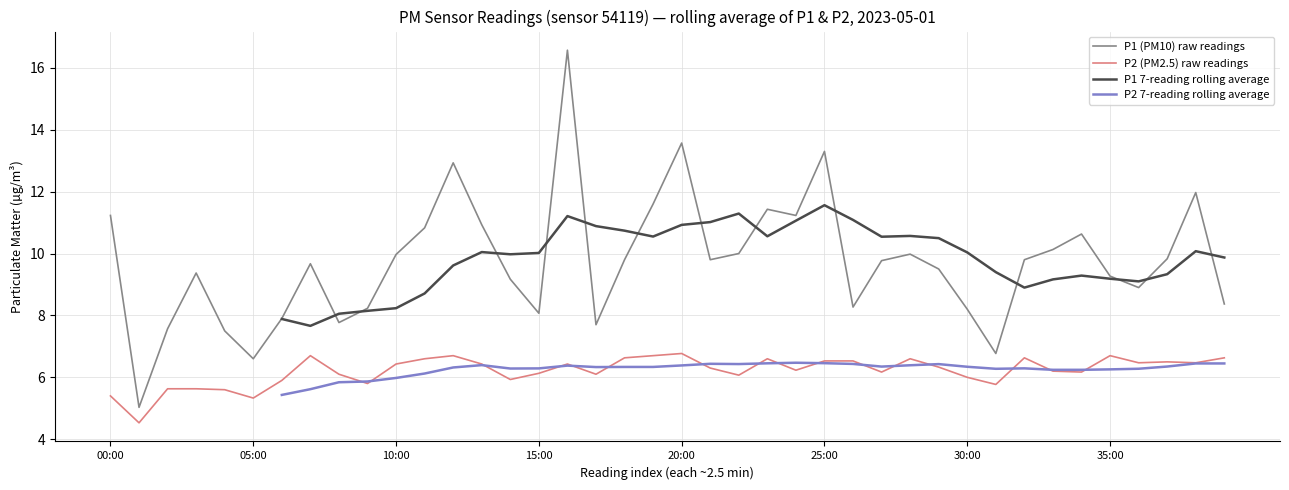

What is the maximum value for P1 (PM10) raw readings?

16.6